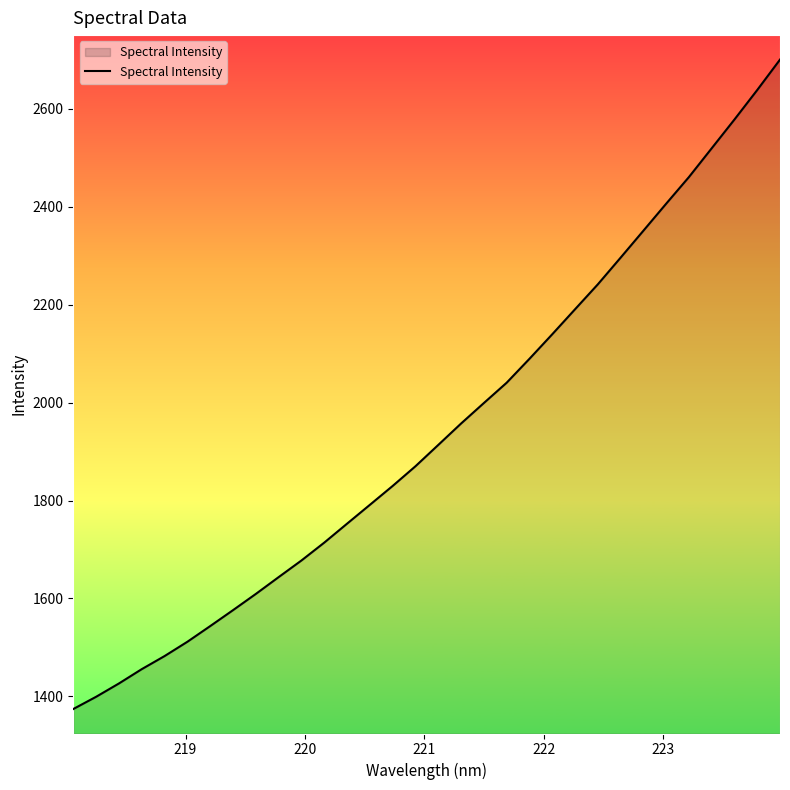

Count the number of values greater than 1913.

16